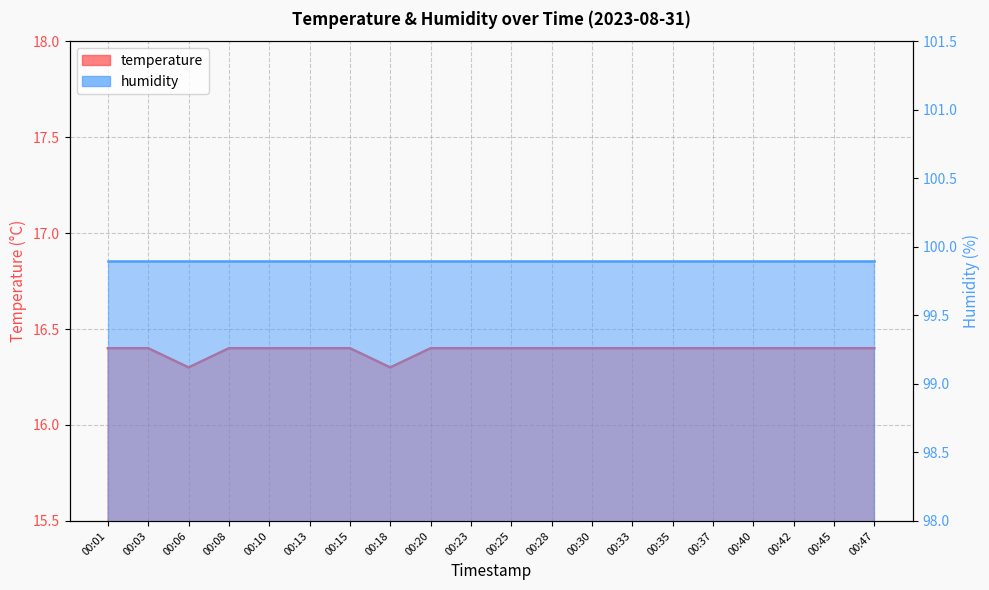

What is the difference between the maximum and second lowest values?

0.1